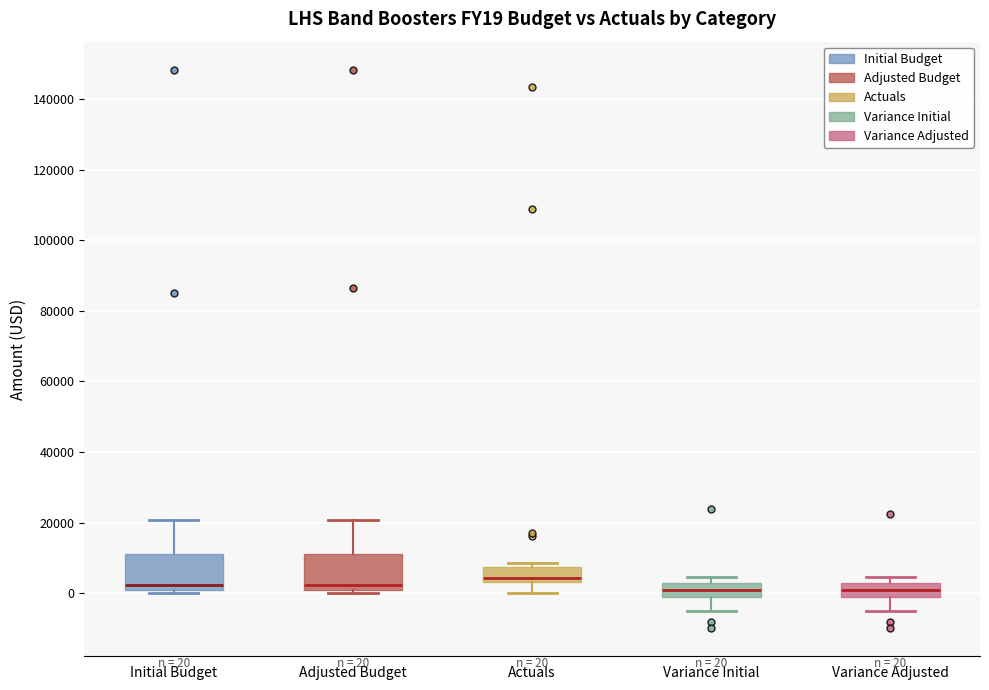

Which box's median line is the highest?

Actuals